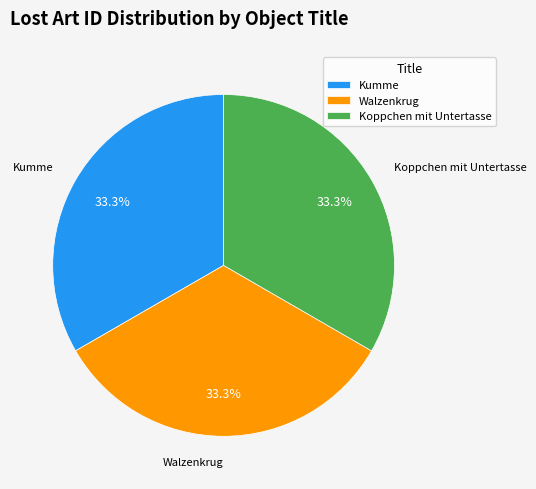

To the nearest percent, what is the combined percentage of Walzenkrug and Koppchen mit Untertasse?

67%